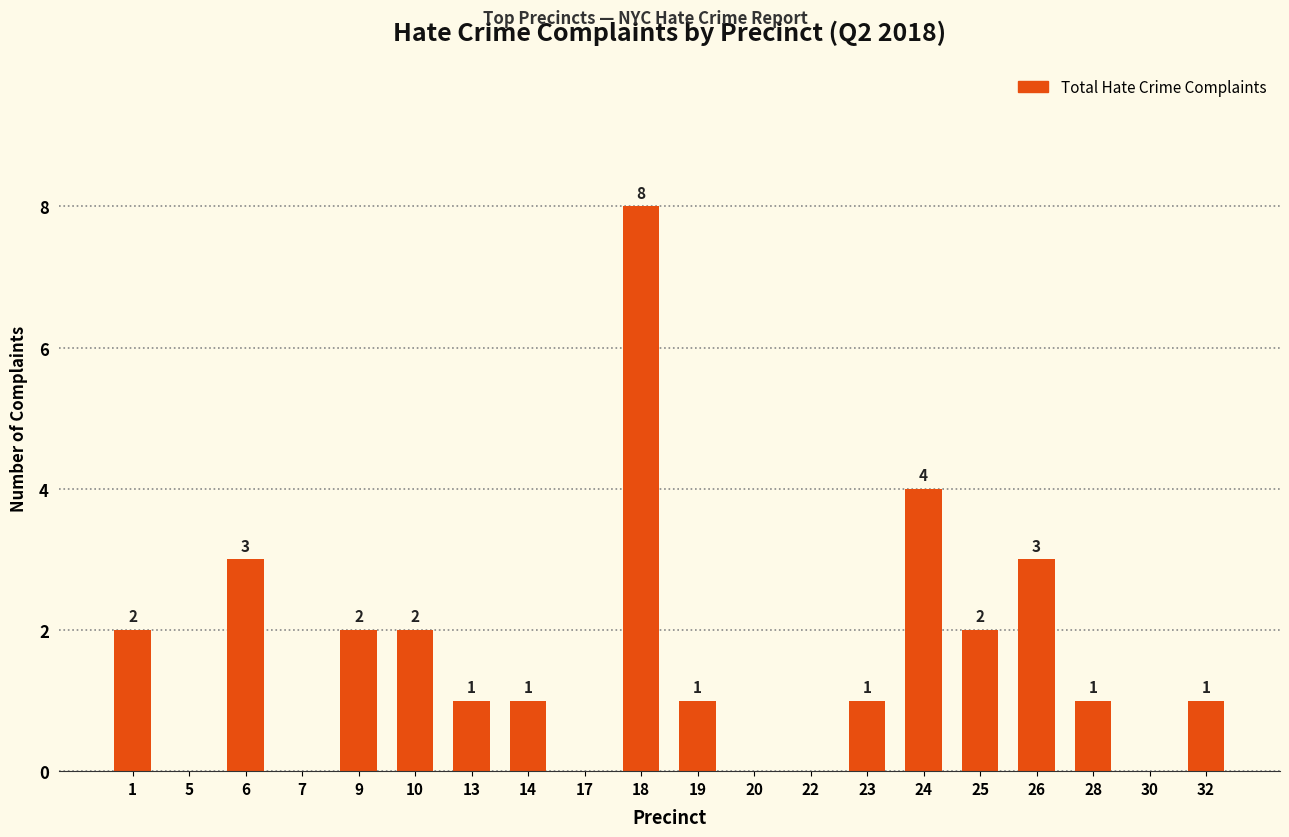

Count the number of categories in the chart.

20